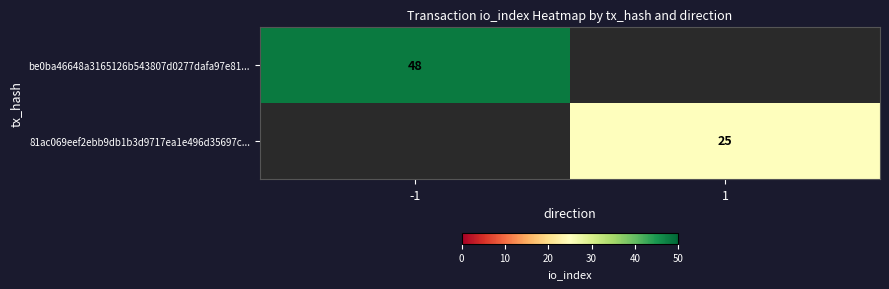

The value of 81ac069eef2ebb9db1b3d9717ea1e496d35697c... at 1 is 25. True or false?

True